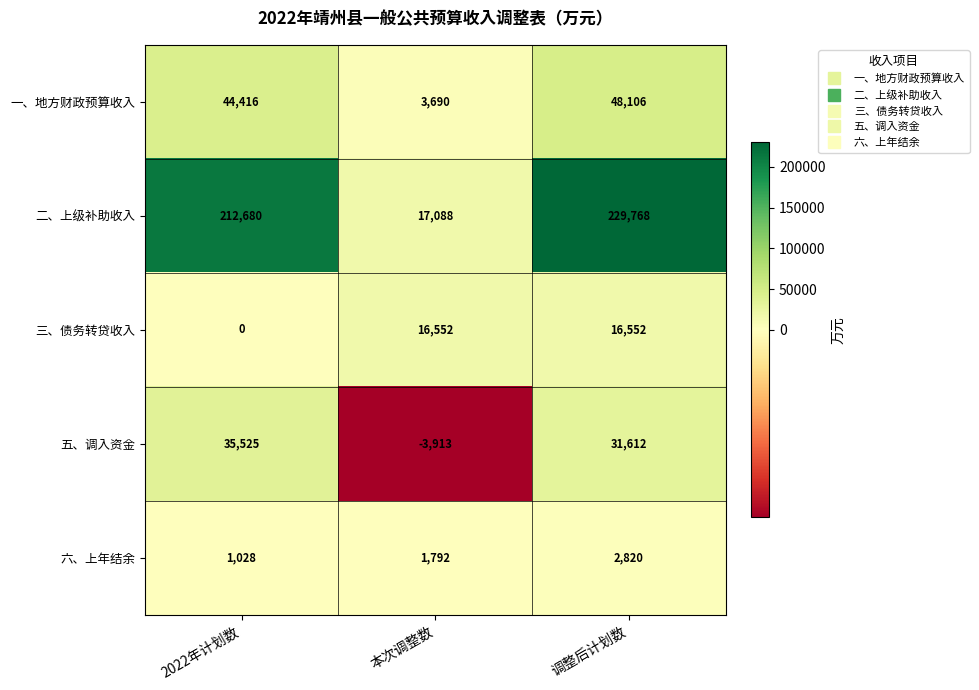

What is the sum of all 六、上年结余 values?

5640